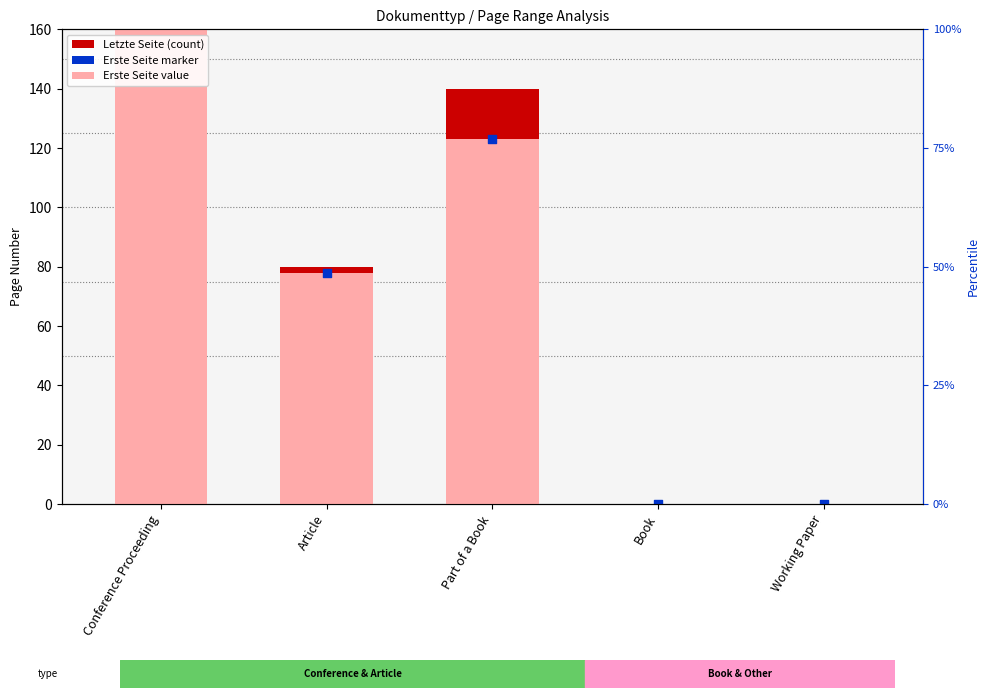

Which series has the widest spread of Y values?

Letzte Seite